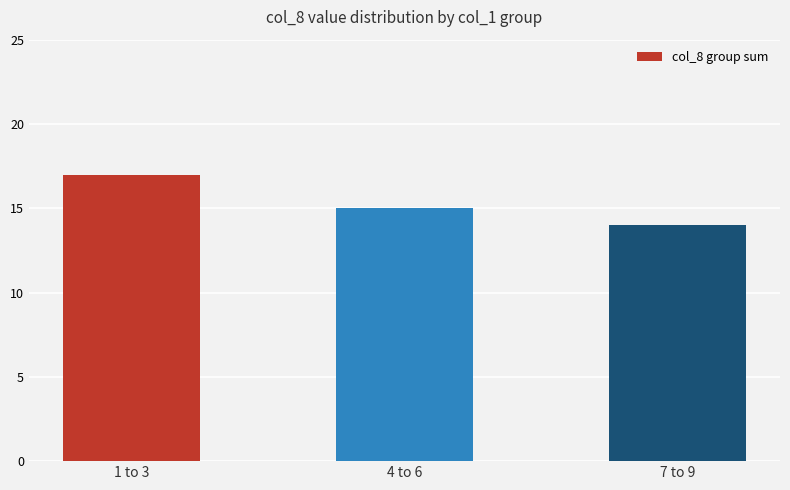

Which label corresponds to the smallest value in the chart?

7 to 9